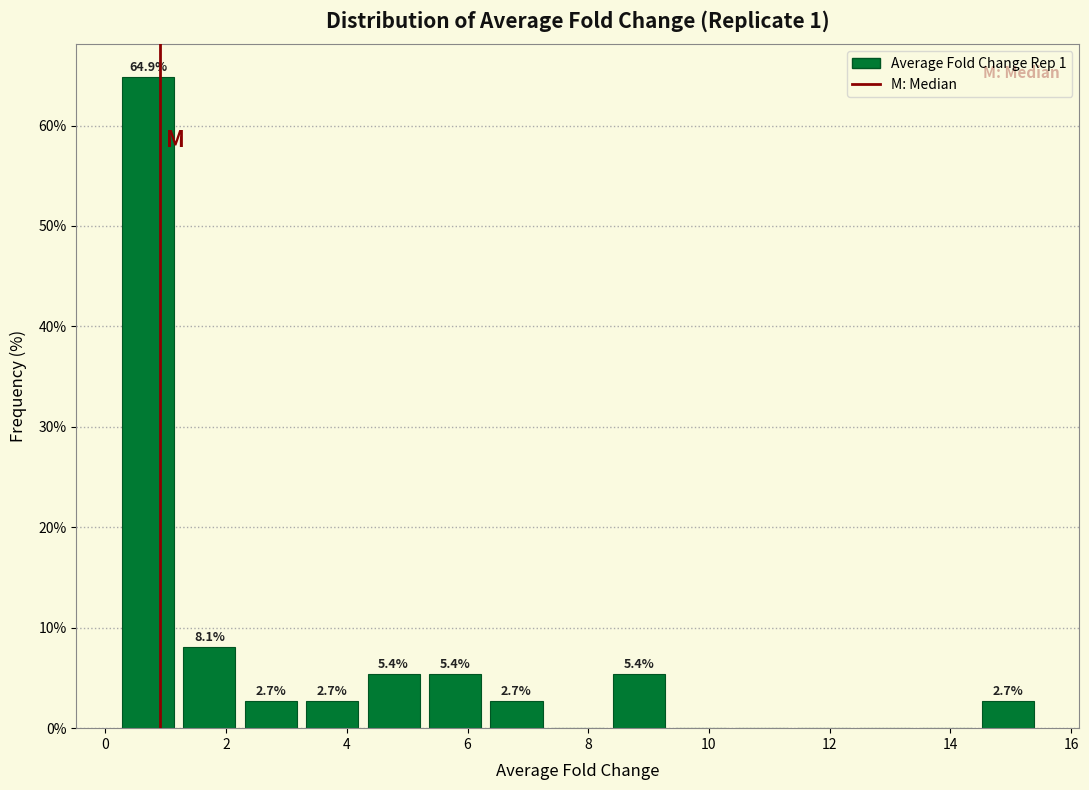

Over which range of the x-axis is the bar tallest?

0.2 to 1.2